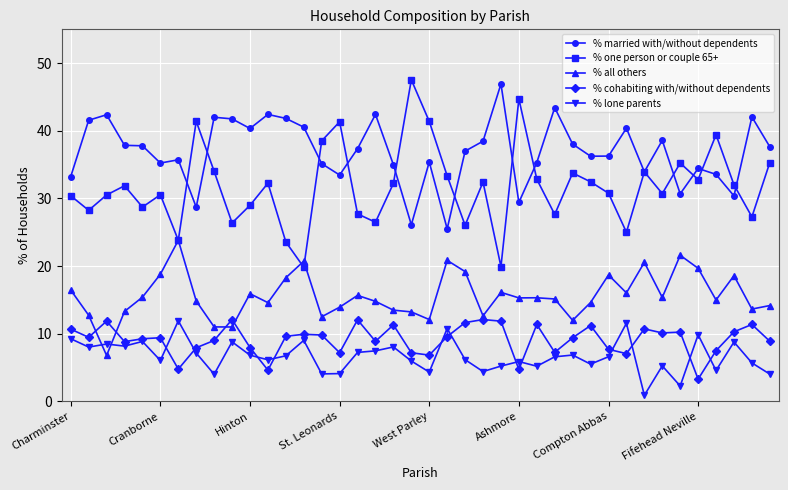

At how many categories does at least one series exceed 17?

40